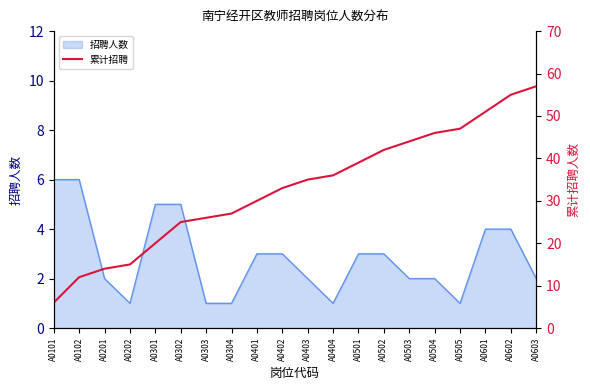

Count the number of values greater than 35.

9